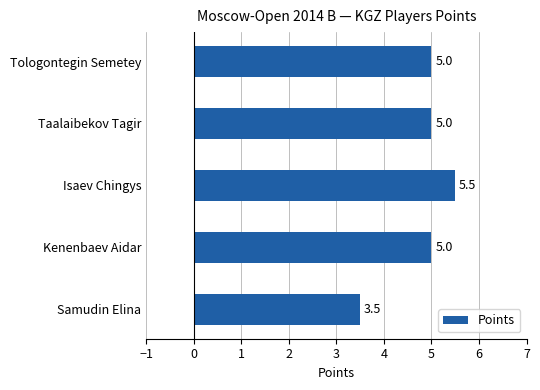

Count the number of data series in this chart.

1